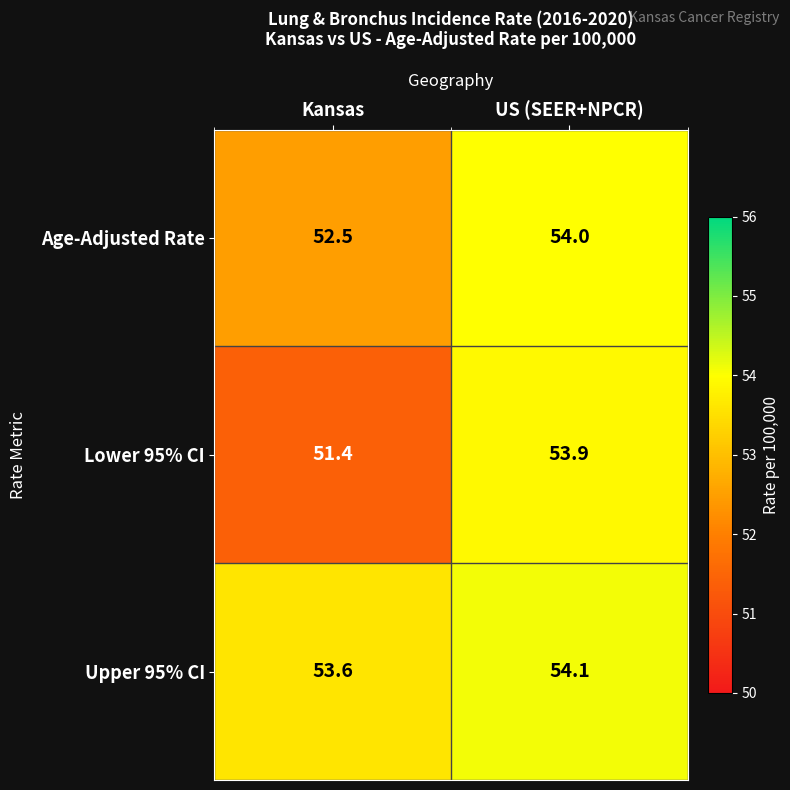

True or false: Upper 95% CI has a value of 87.0 at US (SEER+NPCR).

False